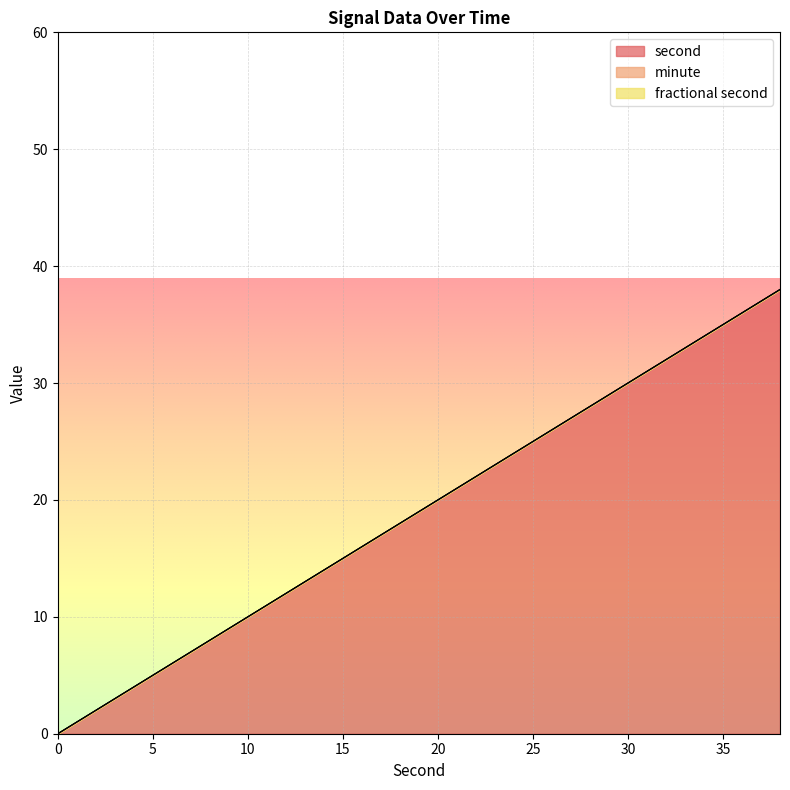

At which category is the sum across all series the highest?

38